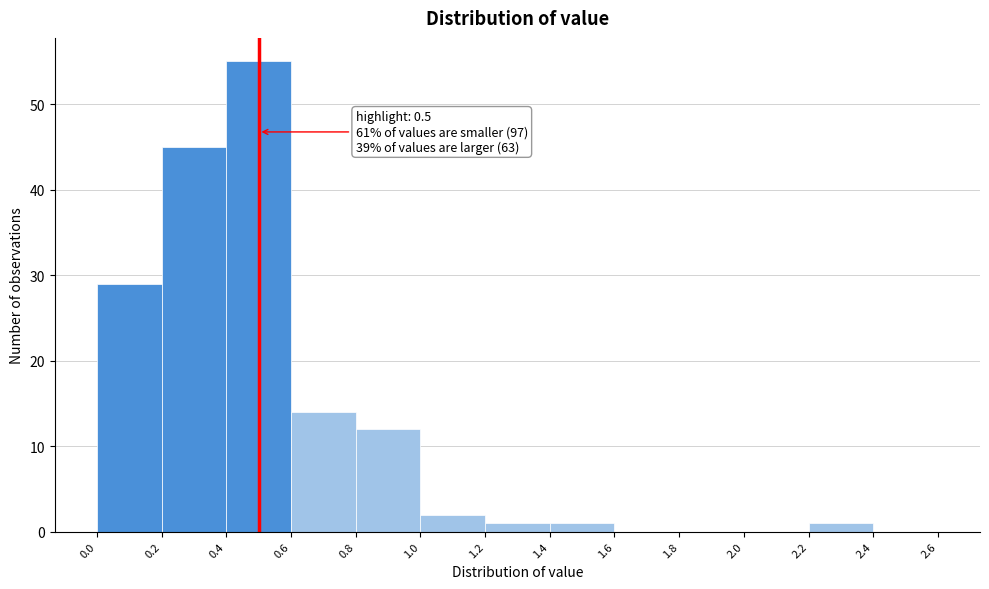

Over which range of the x-axis is the bar tallest?

0.4 to 0.6